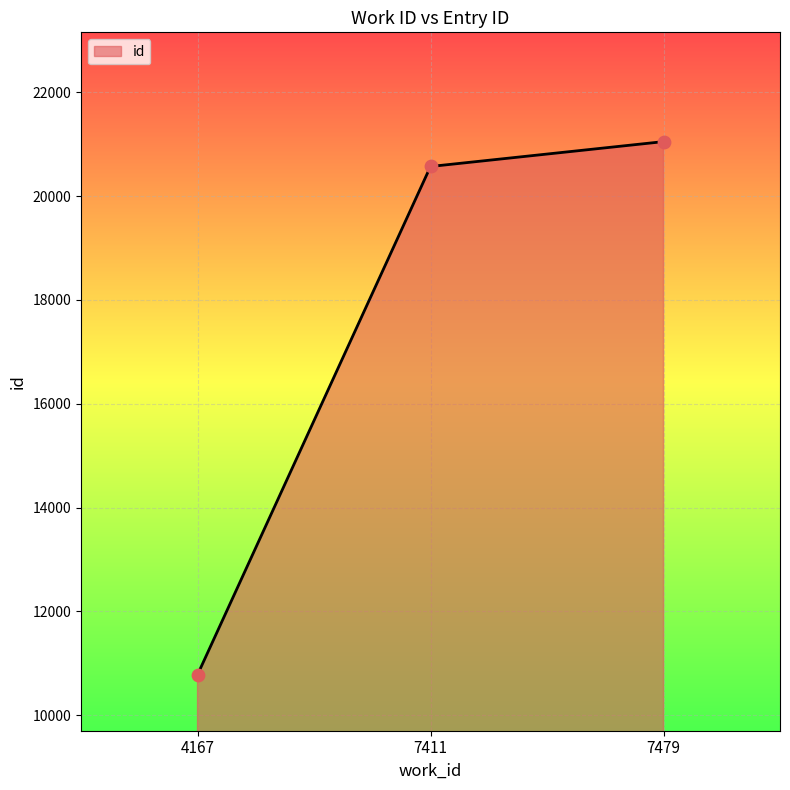

Which has a higher value, 4167 or 7411?

7411